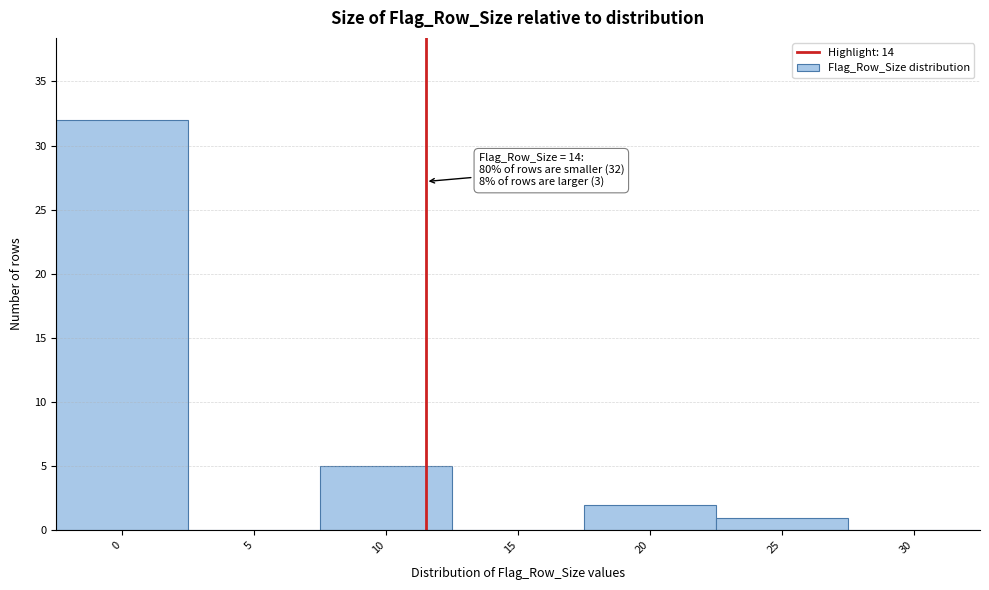

Reading left to right, what are all the values shown in this chart?

0=32	5=0	10=5	15=0	20=2	25=1	30=0